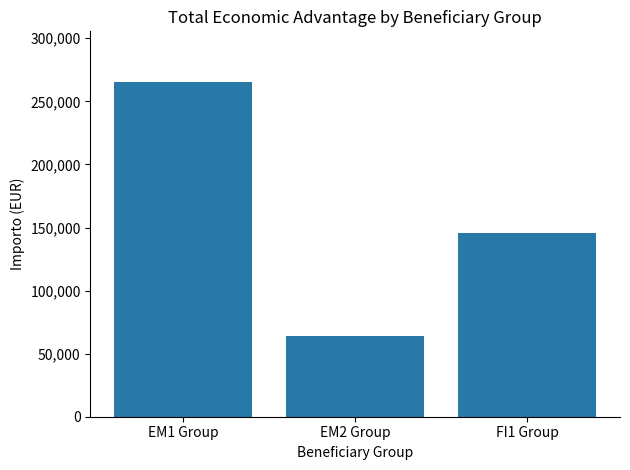

Rank the categories by value from lowest to highest.

EM2 Group, FI1 Group, EM1 Group